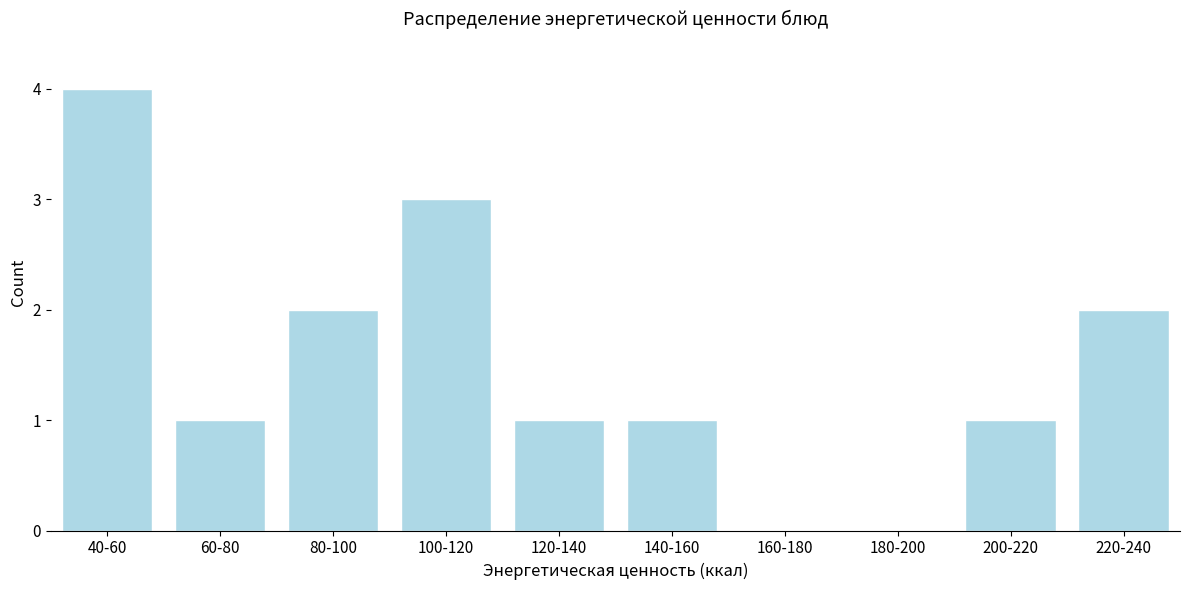

Reading left to right, list all the values displayed in this chart.

40-60=4	60-80=1	80-100=2	100-120=3	120-140=1	140-160=1	160-180=0	180-200=0	200-220=1	220-240=2